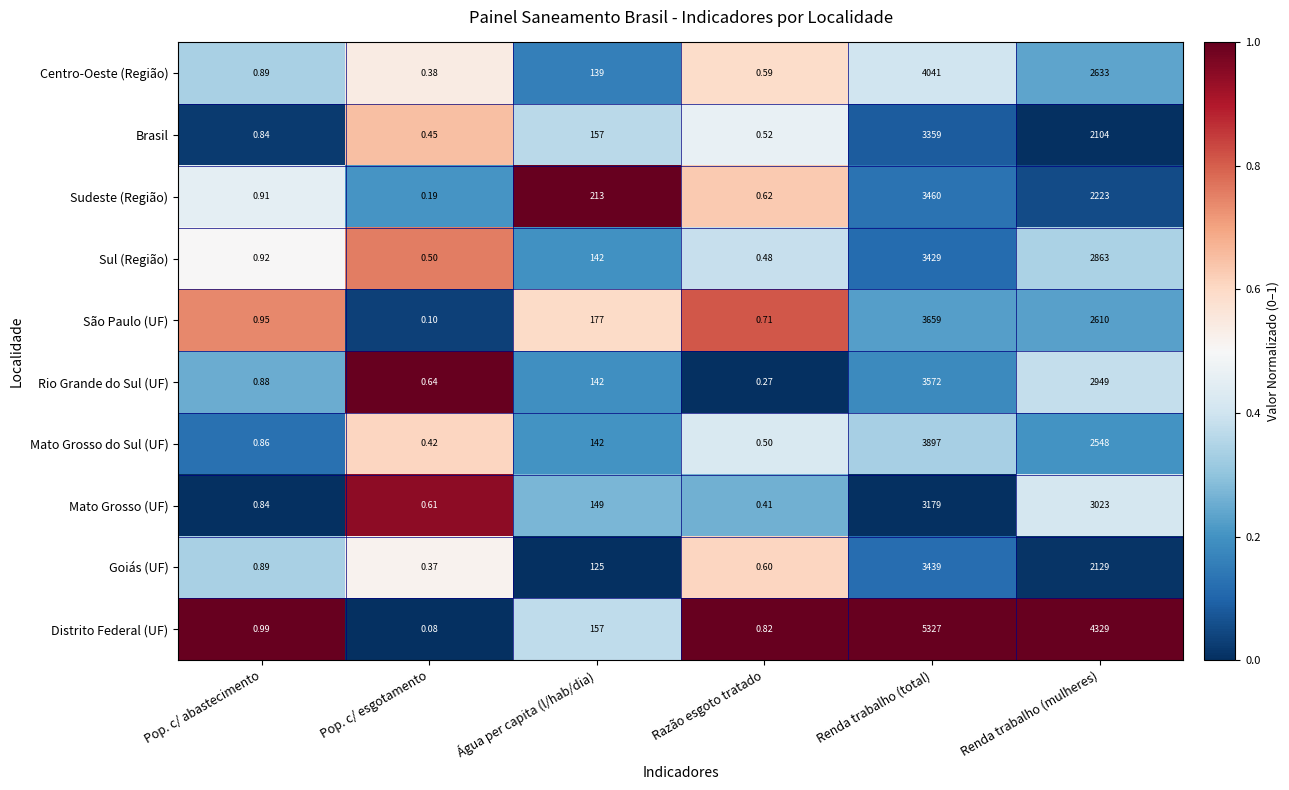

At which label does Mato Grosso do Sul (UF) reach its peak?

Renda trabalho (total)